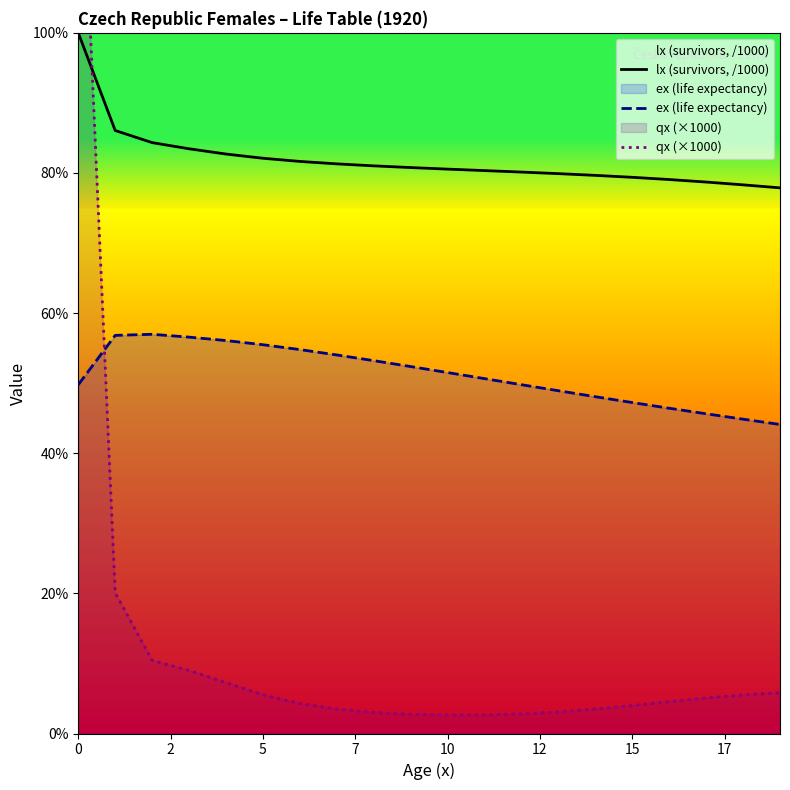

What is the approximate value of ex (life expectancy) at 15?

47.2